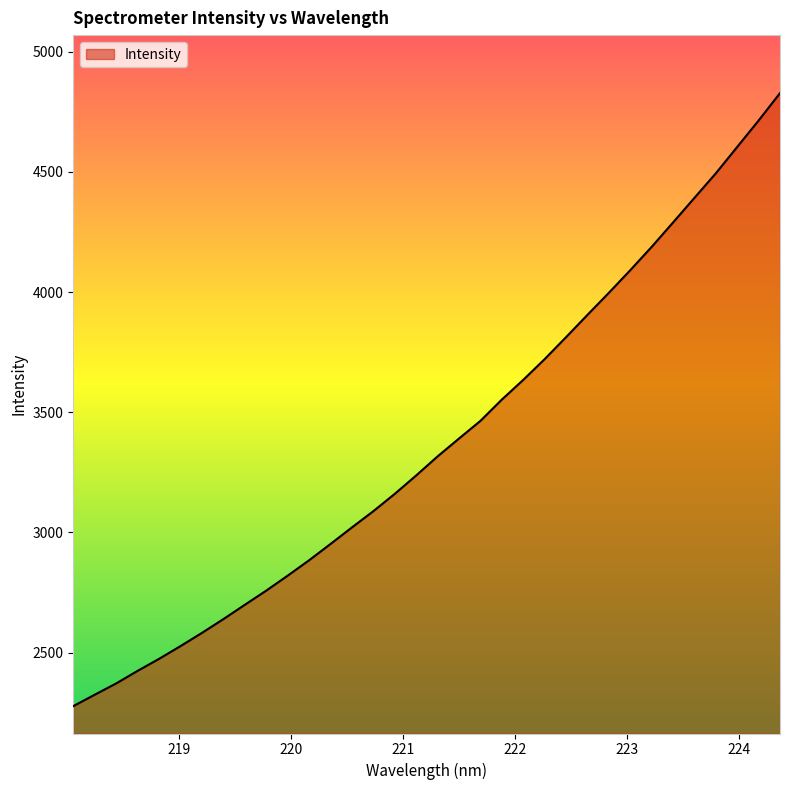

What is the maximum value shown in the chart?

4827.6